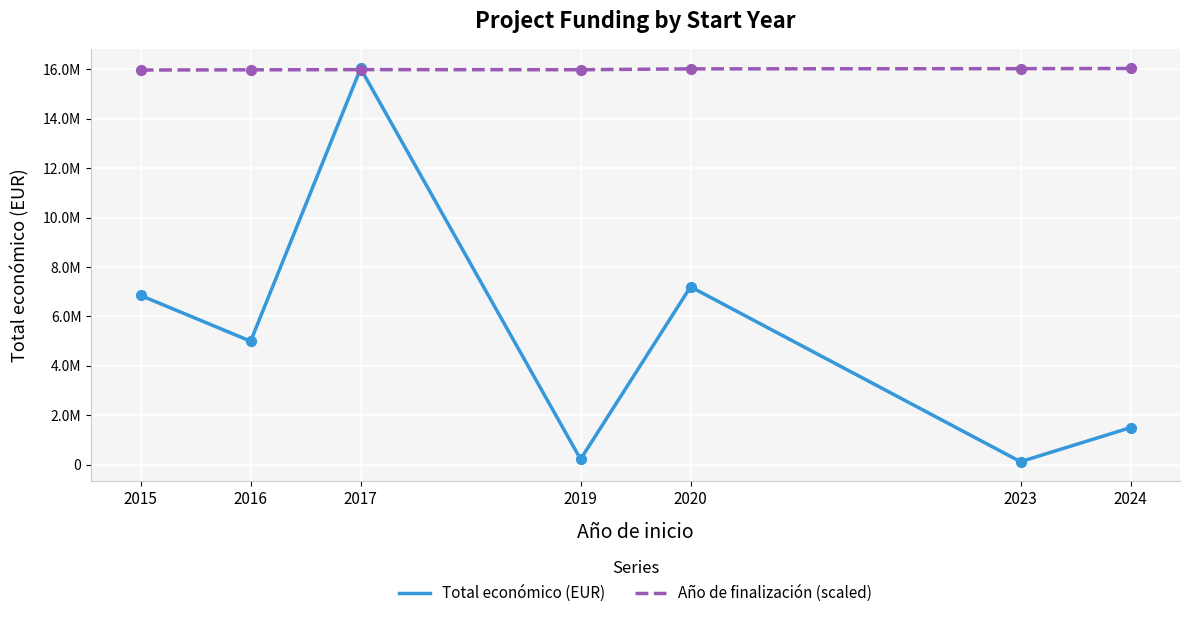

What are all the series names shown in the legend?

Total económico (EUR), Año de finalización (scaled)